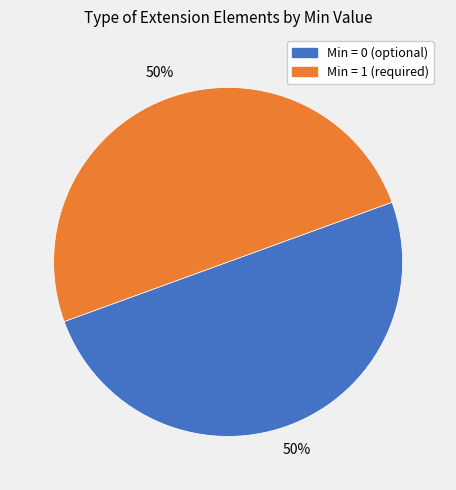

Do Min = 0 (optional) and Min = 1 (required) together represent more than half of the pie?

Yes